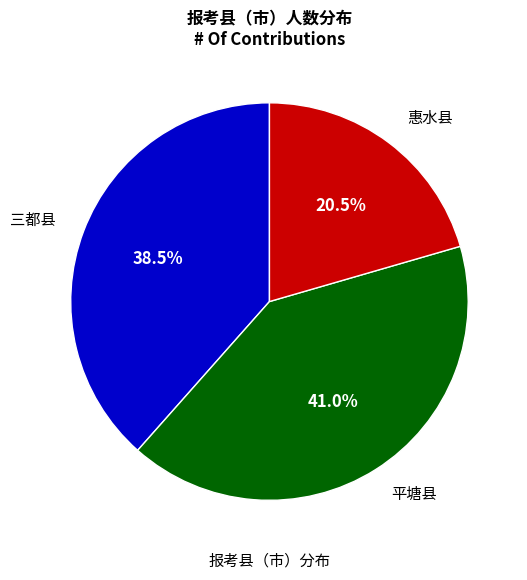

Is there a majority slice in this chart?

No